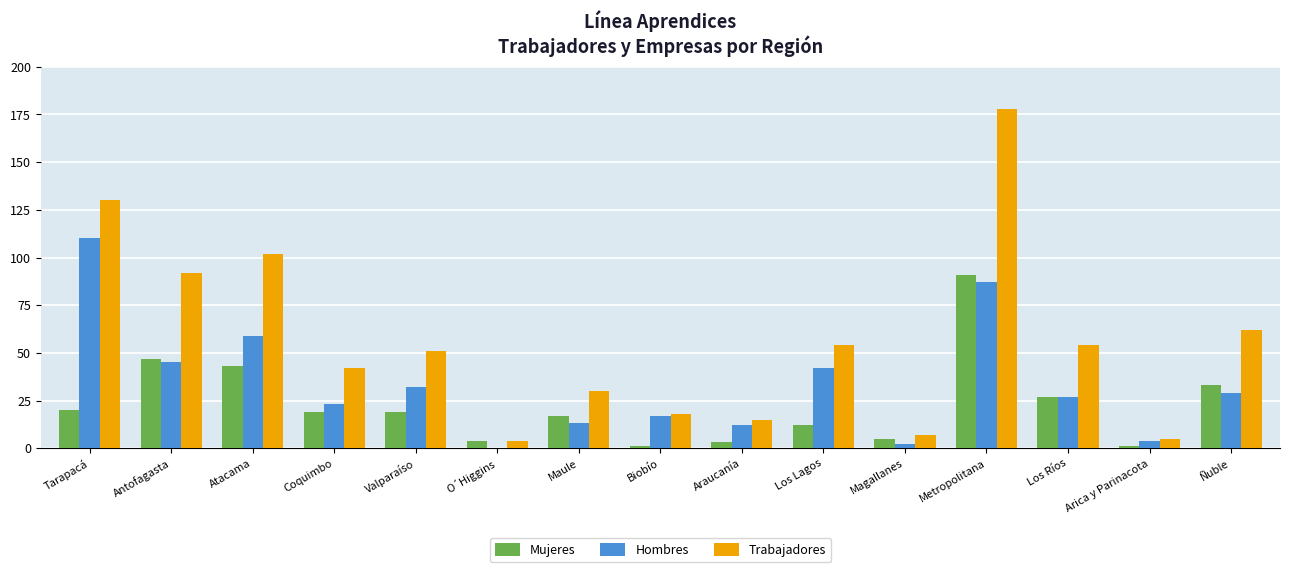

Which label corresponds to the largest value in the chart?

Metropolitana